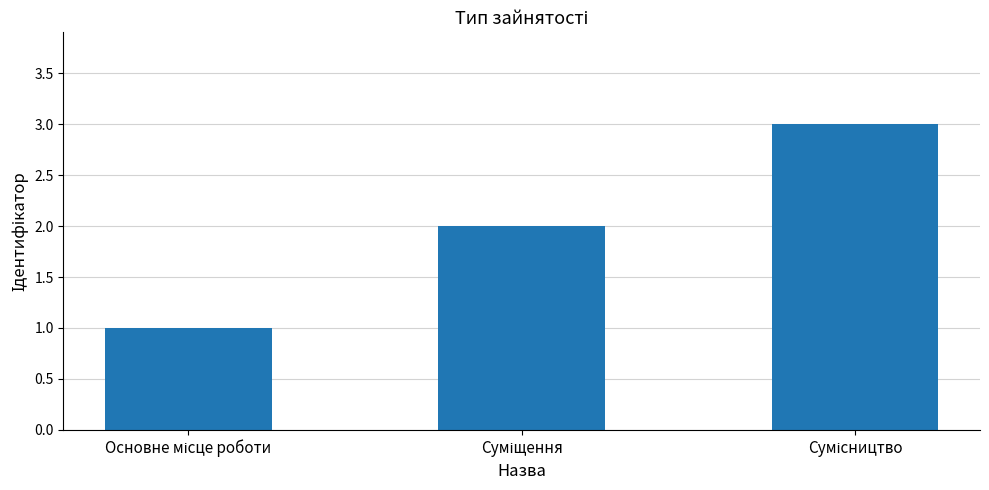

What is the minimum value shown in the chart?

1